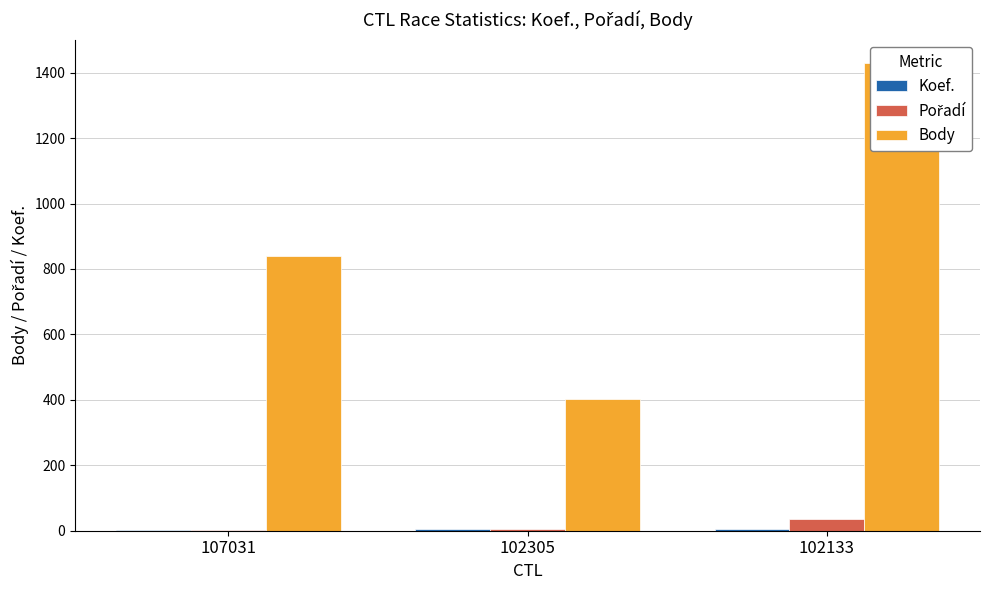

True or false: Koef. has a value of 6 at 102133.

True